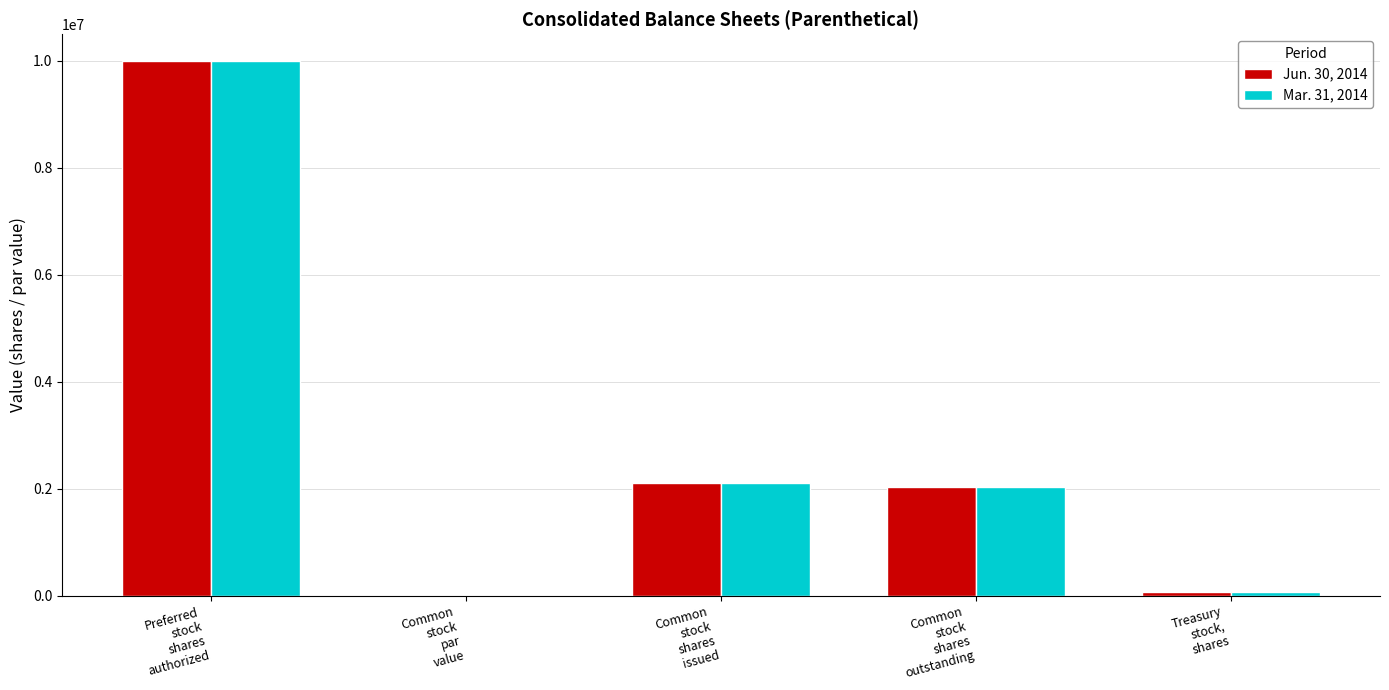

What is the maximum value shown in the chart?

10000000.0